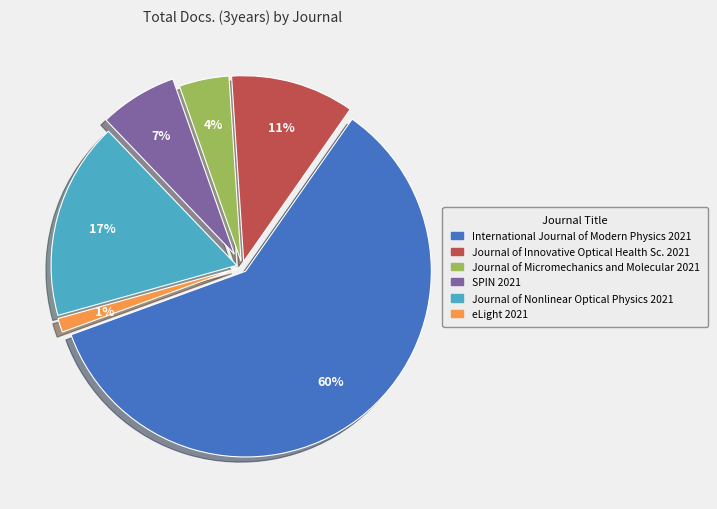

Count the number of slices in the pie.

6